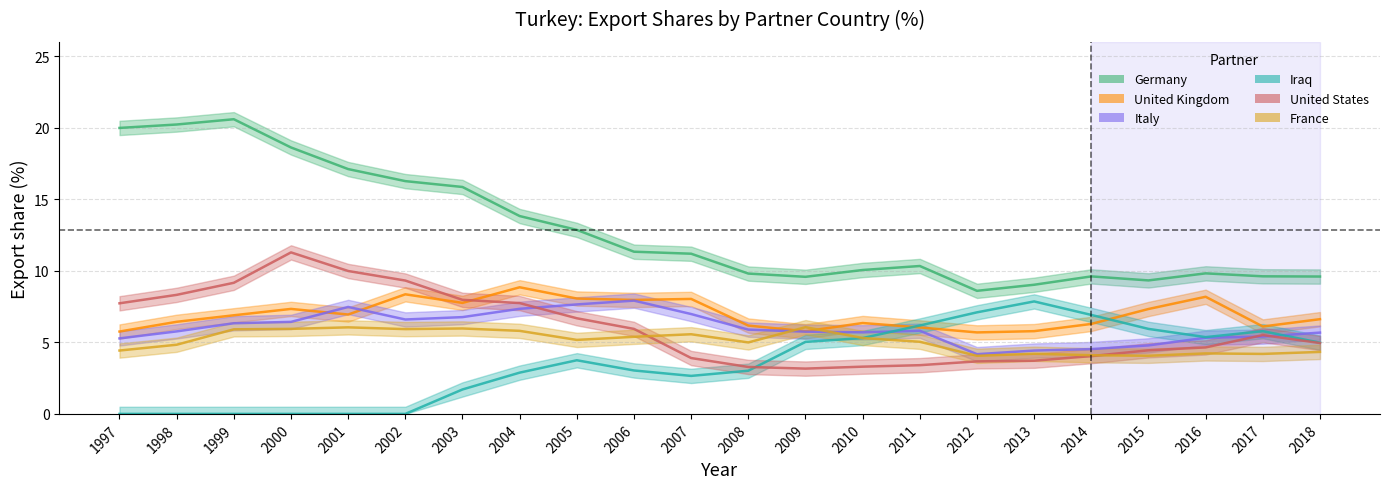

Reading right to left, list all the values displayed in this chart.

Germany: 2018=9.6	2017=9.6	2016=9.8	2015=9.3	2014=9.6	2013=9.0	2012=8.6	2011=10.3	2010=10.1	2009=9.6	2008=9.8	2007=11.2	2006=11.3	2005=12.9	2004=13.8	2003=15.9	2002=16.3	2001=17.1	2000=18.6	1999=20.6	1998=20.2	1997=20.0
United Kingdom: 2018=6.6	2017=6.1	2016=8.2	2015=7.3	2014=6.3	2013=5.8	2012=5.7	2011=6.0	2010=6.4	2009=5.8	2008=6.2	2007=8.0	2006=8.0	2005=8.1	2004=8.8	2003=7.8	2002=8.4	2001=6.9	2000=7.3	1999=6.9	1998=6.4	1997=5.8
Italy: 2018=5.7	2017=5.4	2016=5.3	2015=4.8	2014=4.5	2013=4.4	2012=4.2	2011=5.8	2010=5.7	2009=5.7	2008=5.9	2007=7.0	2006=7.9	2005=7.6	2004=7.3	2003=6.8	2002=6.6	2001=7.5	2000=6.4	1999=6.3	1998=5.8	1997=5.3
Iraq: 2018=5.0	2017=5.8	2016=5.4	2015=5.9	2014=6.9	2013=7.9	2012=7.1	2011=6.2	2010=5.3	2009=5.0	2008=3.0	2007=2.7	2006=3.0	2005=3.7	2004=2.9	2003=1.7	2002=0.0	2001=0.0	2000=0.0	1999=0.0	1998=0.0	1997=0.0
United States: 2018=5.0	2017=5.5	2016=4.6	2015=4.4	2014=4.0	2013=3.7	2012=3.7	2011=3.4	2010=3.3	2009=3.2	2008=3.3	2007=3.9	2006=5.9	2005=6.7	2004=7.7	2003=8.0	2002=9.3	2001=10.0	2000=11.3	1999=9.2	1998=8.3	1997=7.7
France: 2018=4.3	2017=4.2	2016=4.2	2015=4.1	2014=4.1	2013=4.2	2012=4.1	2011=5.0	2010=5.3	2009=6.1	2008=5.0	2007=5.6	2006=5.4	2005=5.2	2004=5.8	2003=6.0	2002=5.9	2001=6.0	2000=5.9	1999=5.9	1998=4.8	1997=4.4